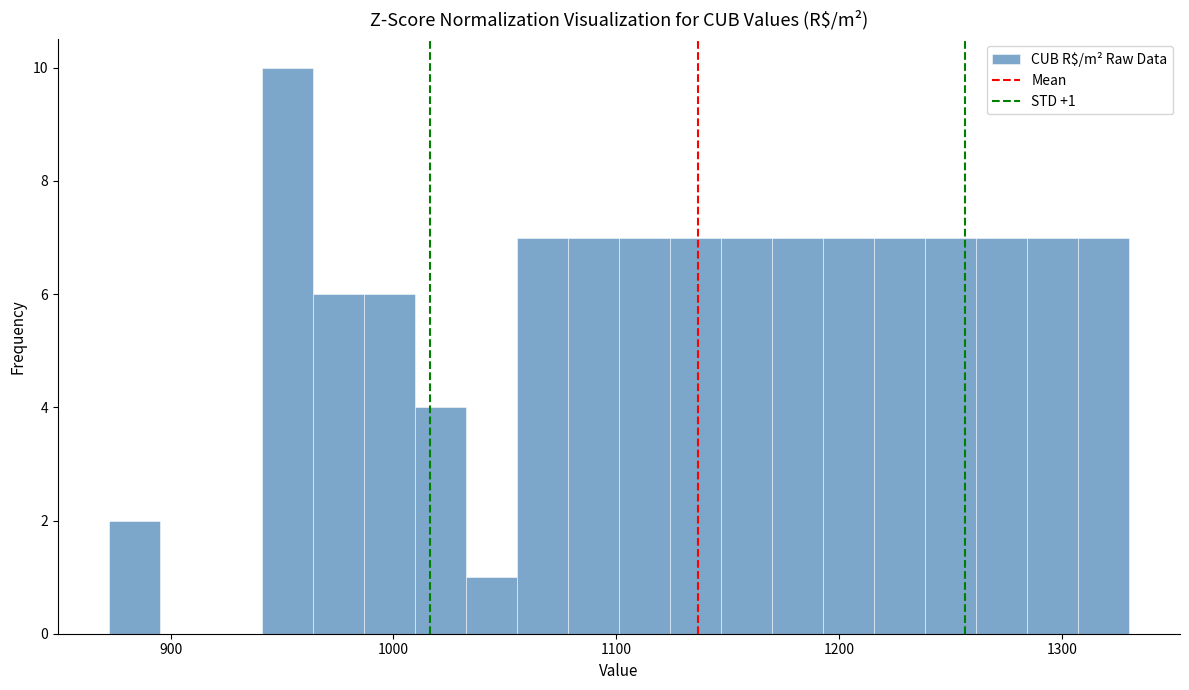

Around what value on the x-axis is the tallest bar? Give the approximate position of its centre, as read against the axis.

950